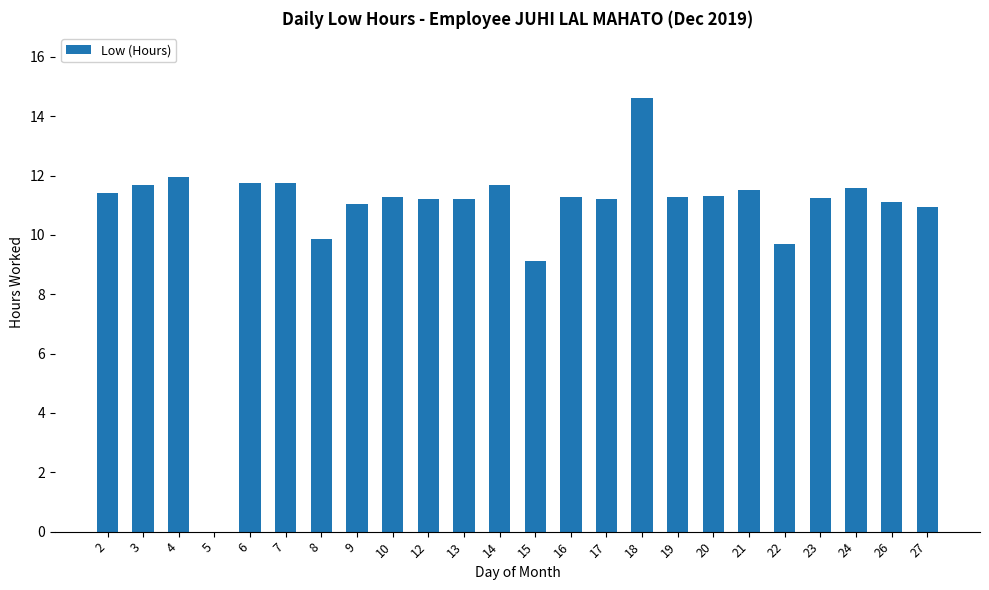

True or false: the data shows 17.8 at 14.

False